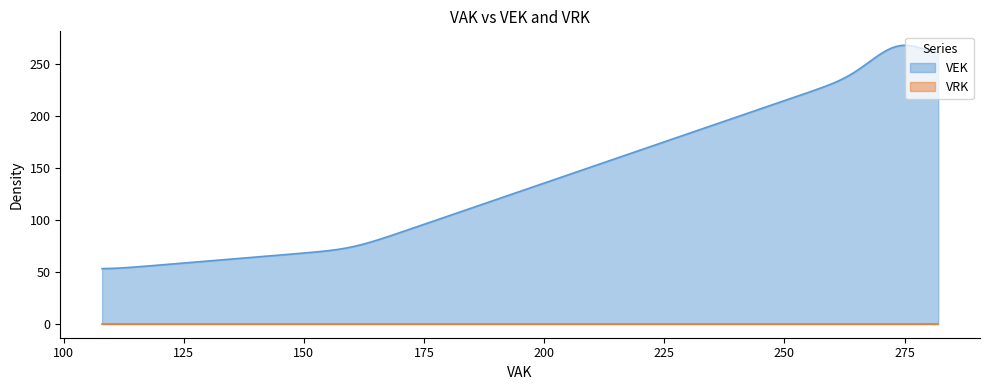

How many lines are shown in the chart?

2